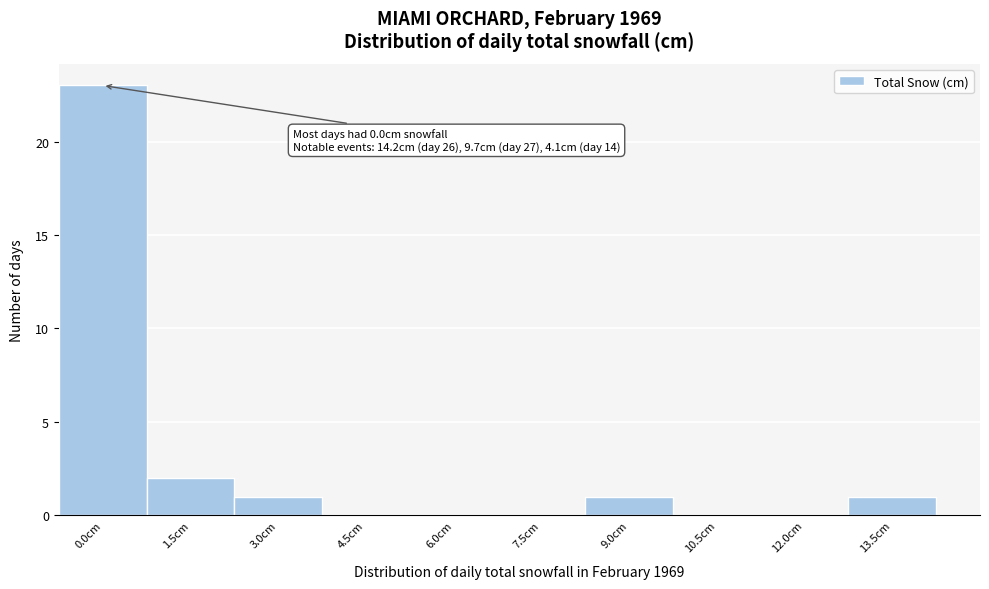

Reading left to right, transcribe all the data shown in this chart.

0.0cm=23	1.5cm=2	3.0cm=1	4.5cm=0	6.0cm=0	7.5cm=0	9.0cm=1	10.5cm=0	12.0cm=0	13.5cm=1